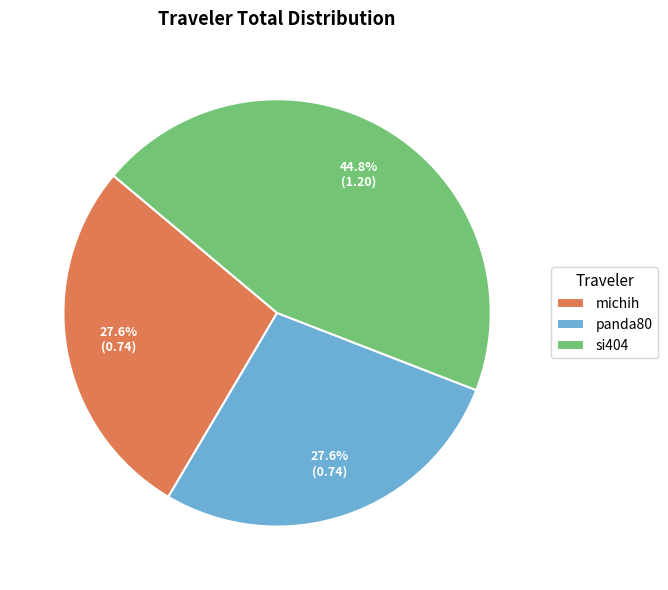

The panda80 slice represents 28% of the pie. True or false?

True